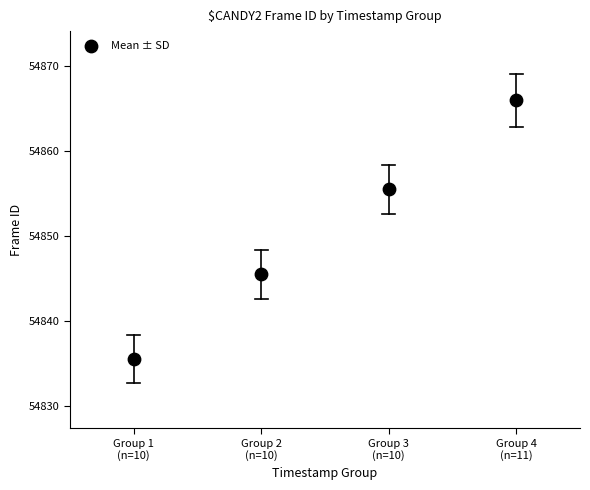

What Y value in the scatter plot is closest to 54850?

54845.5